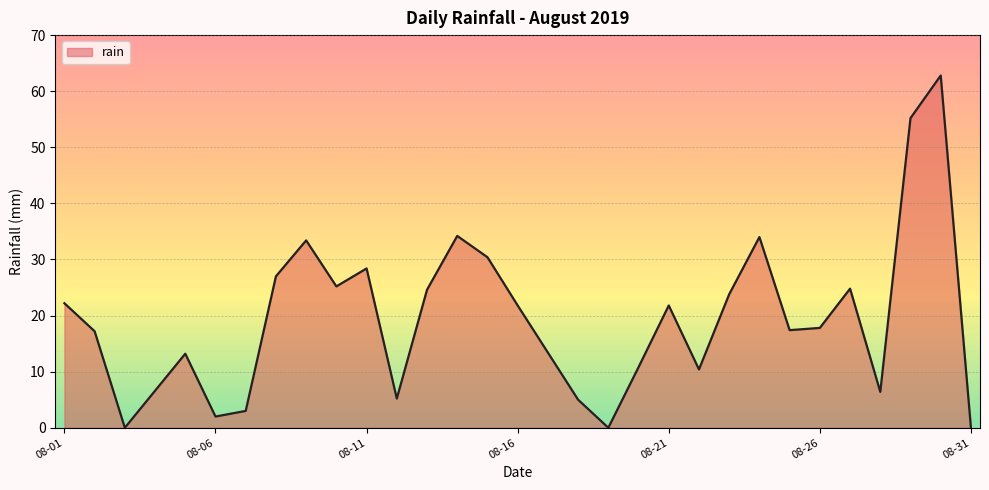

What is the difference between the maximum and minimum values?

62.8